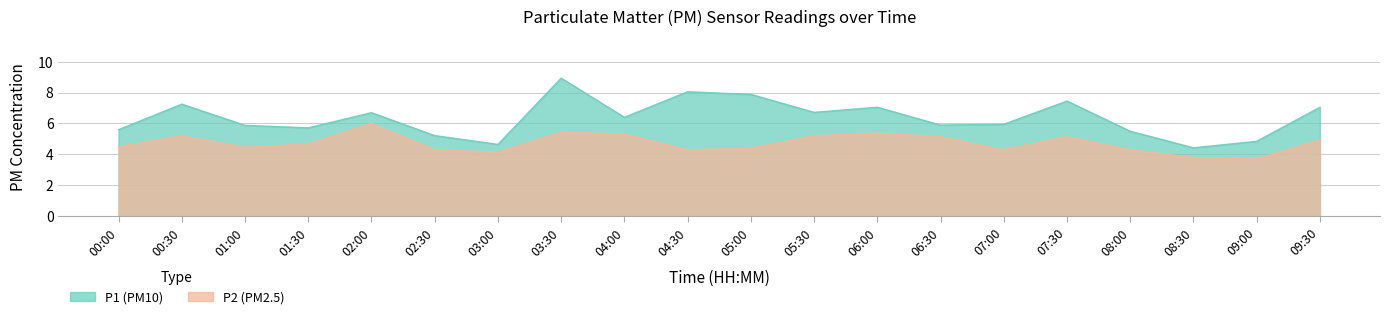

What is the difference between the highest and lowest values at 00:30?

2.0